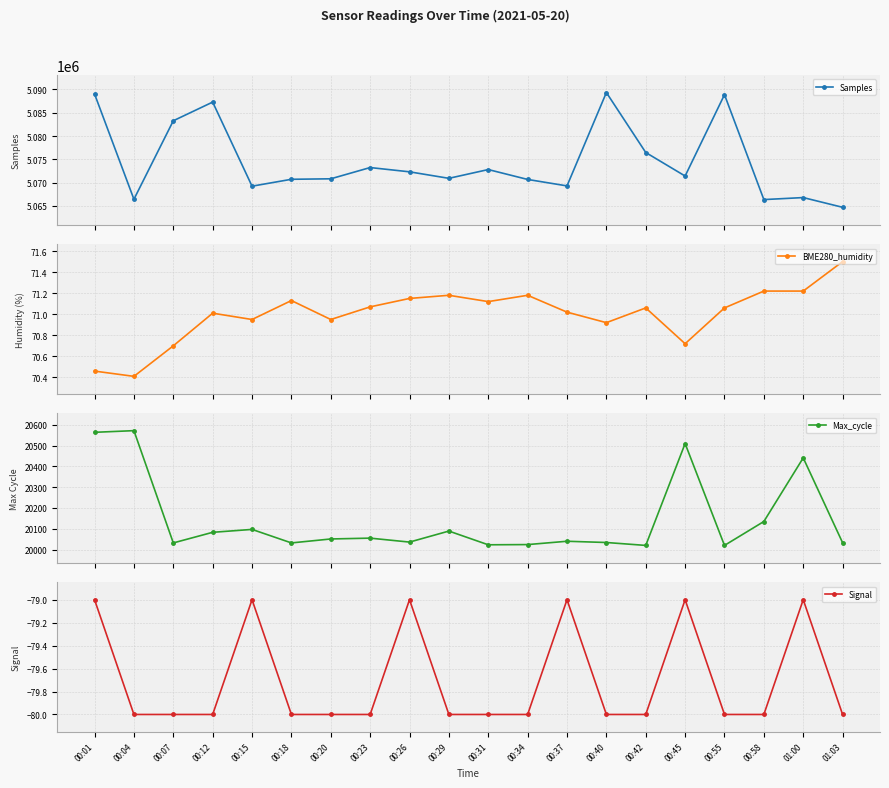

List the labels in order of Signal value, largest first.

00:01, 00:15, 00:26, 00:37, 00:45, 01:00, 00:04, 00:07, 00:12, 00:18, 00:20, 00:23, 00:29, 00:31, 00:34, 00:40, 00:42, 00:55, 00:58, 01:03